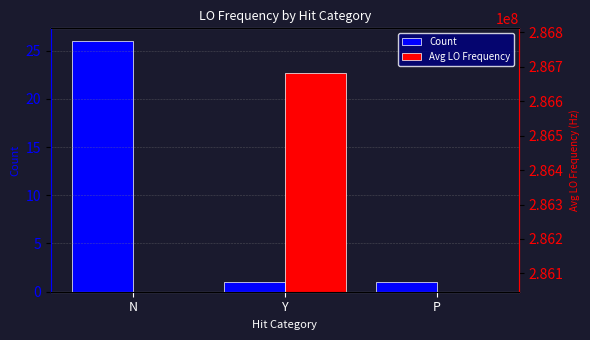

What is the spread (max minus min) of values at P?

286046998.7